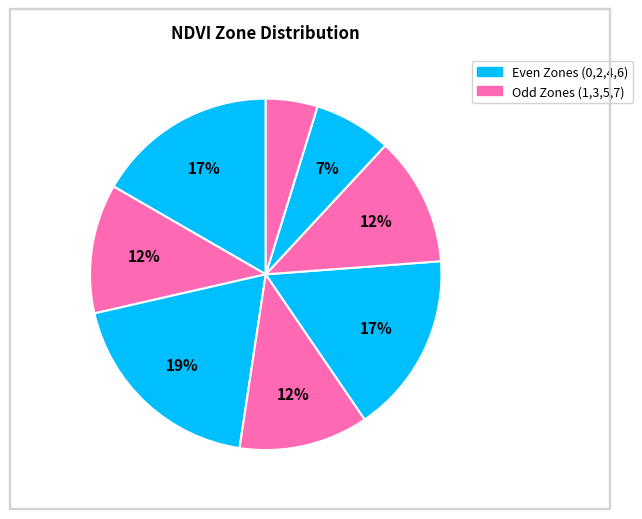

How many slices are in this pie chart?

8